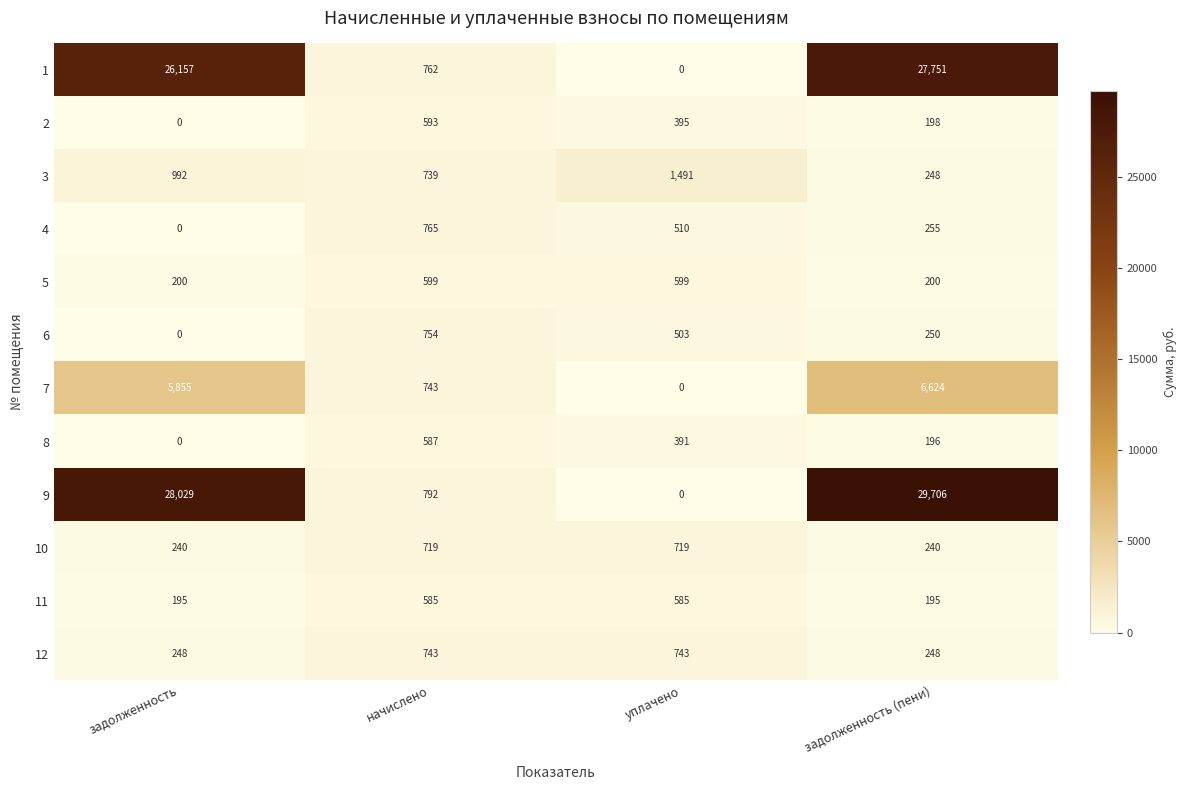

The value of 8 at уплачено is 110. True or false?

False